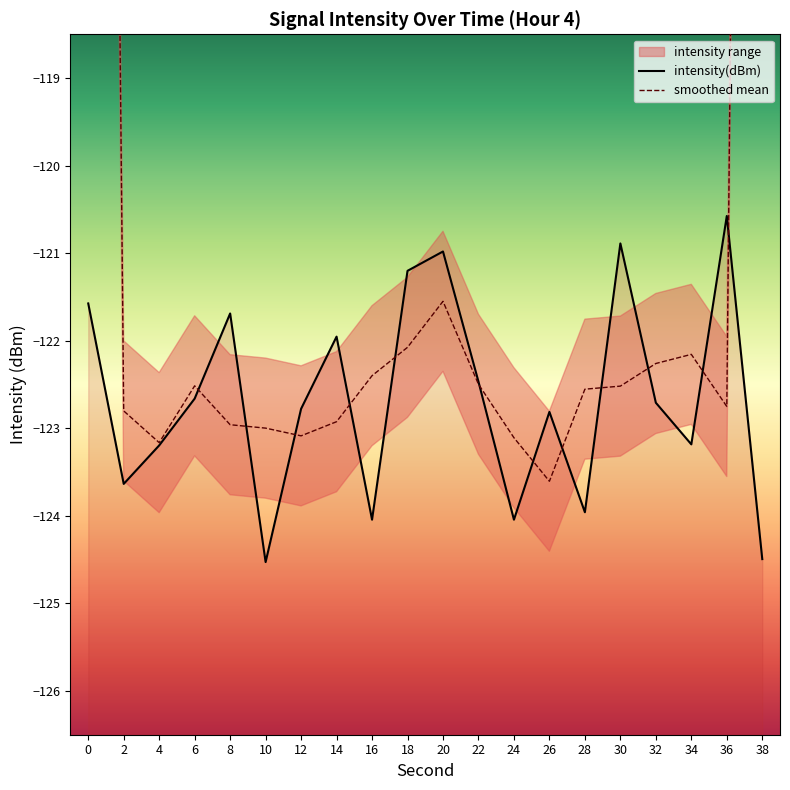

In smoothed mean, how many points are lower than both neighbors (excluding endpoints)?

4